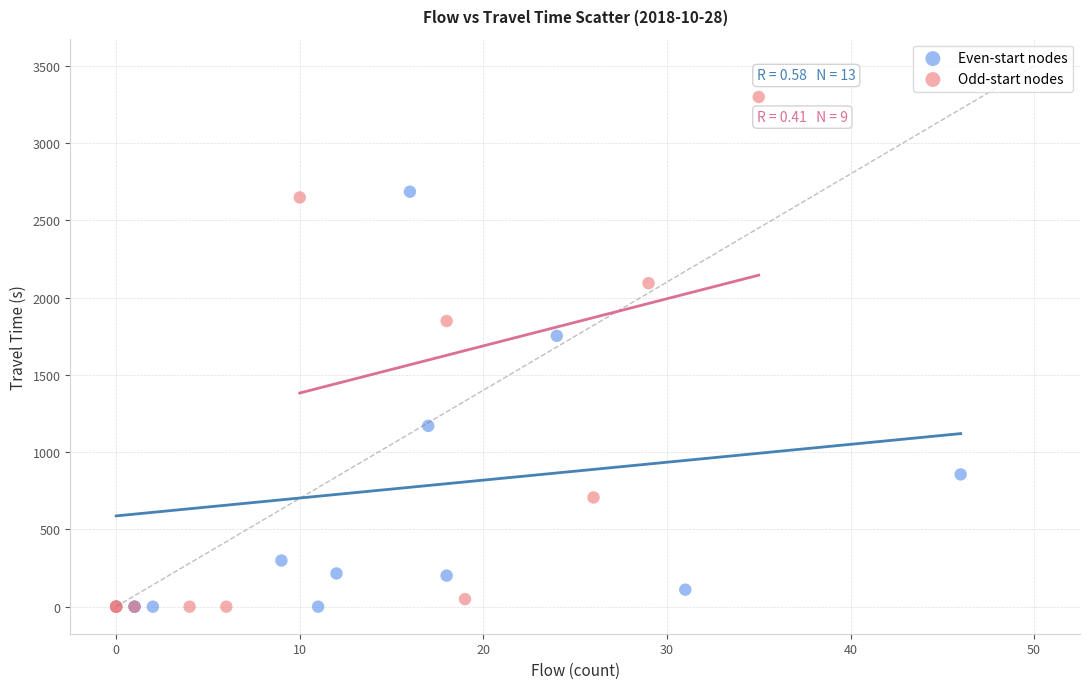

Which series contains the highest Y value?

Odd-start nodes